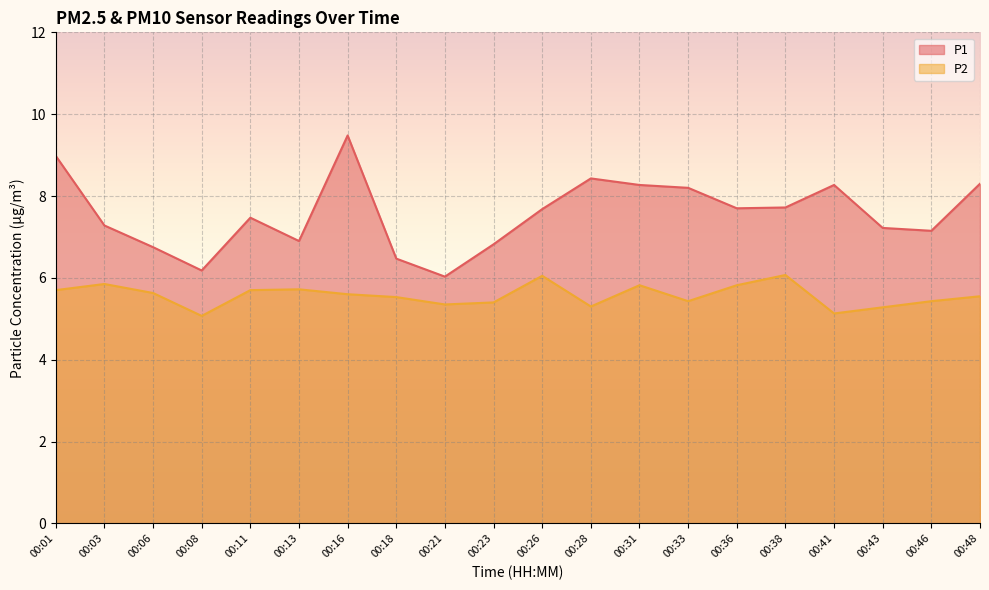

What is the difference between the highest and lowest values at 00:38?

1.6